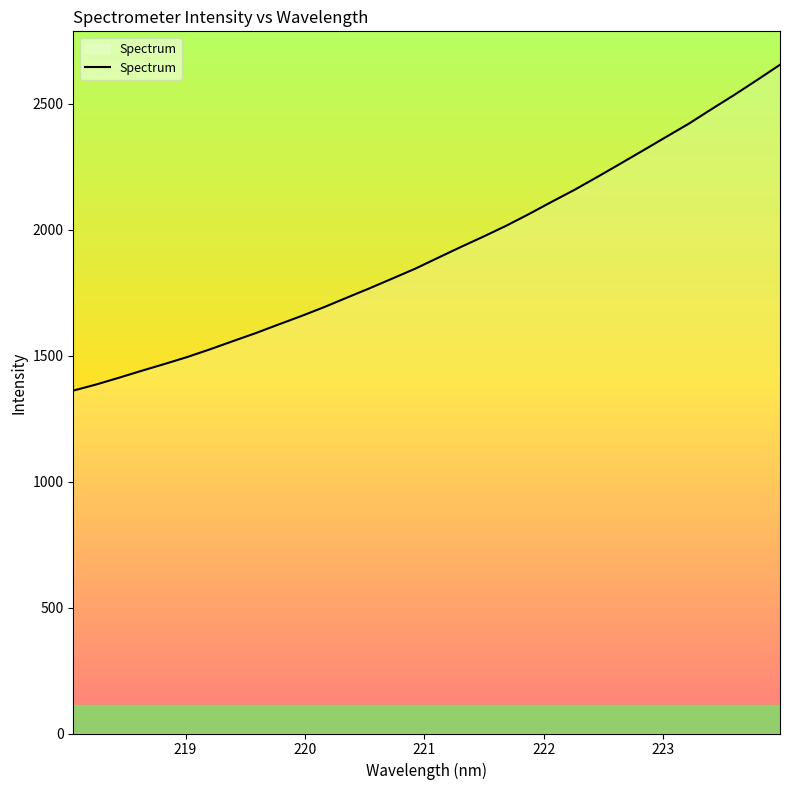

What is the smallest value displayed?

1361.6